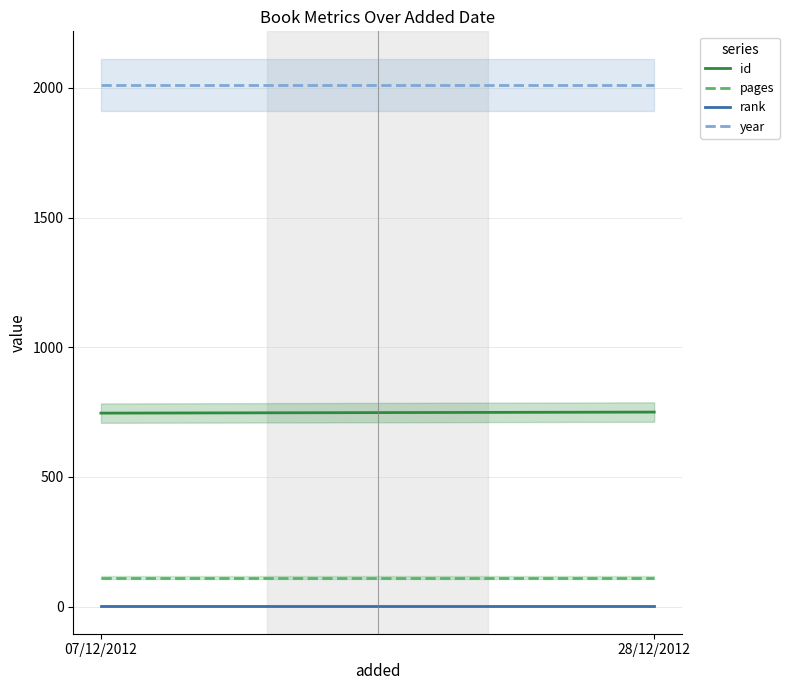

What are all the series names shown in the legend?

id, pages, rank, year